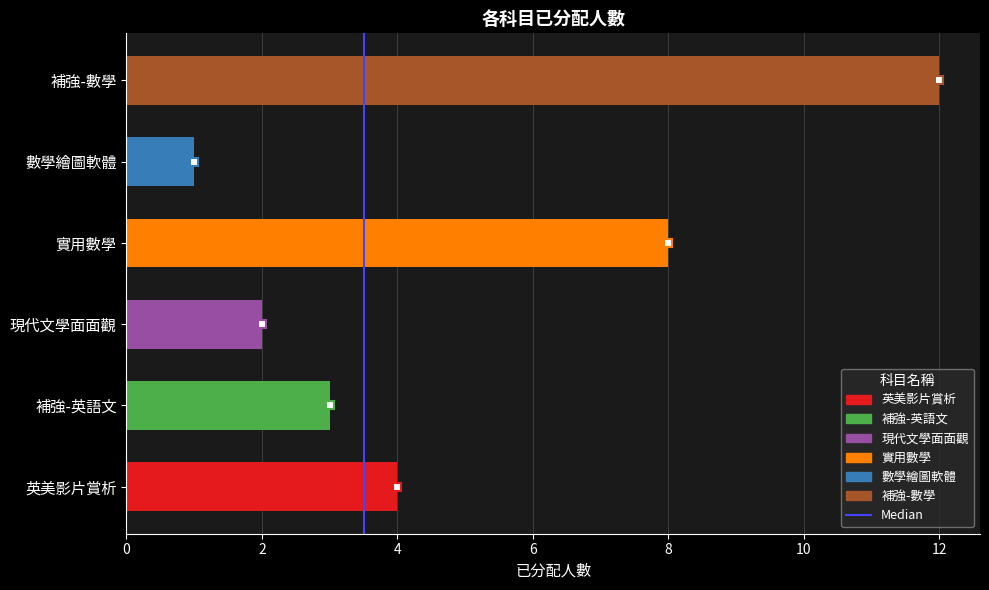

Does the chart contain stacked bars?

No